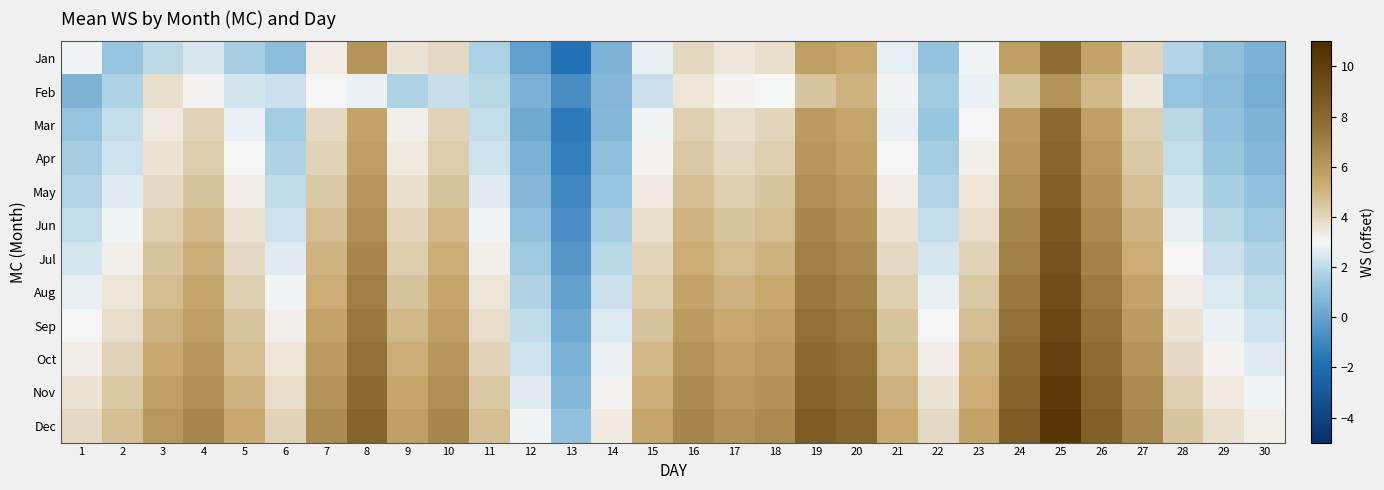

Reading left to right, list all the values displayed in this chart.

Jan: 1=2.9	2=1.2	3=1.9	4=2.5	5=1.6	6=1.0	7=3.3	8=6.2	9=3.6	10=3.9	11=1.6	12=-0.2	13=-1.8	14=0.6	15=2.7	16=3.9	17=3.5	18=3.7	19=5.8	20=5.4	21=2.6	22=1.1	23=2.9	24=5.8	25=7.7	26=5.6	27=4.0	28=1.8	29=1.0	30=0.5
Feb: 1=0.6	2=1.7	3=3.7	4=3.1	5=2.4	6=2.2	7=3.0	8=2.8	9=1.7	10=2.1	11=1.9	12=0.5	13=-0.8	14=0.7	15=2.2	16=3.6	17=3.1	18=3.0	19=4.6	20=5.1	21=2.9	22=1.5	23=2.8	24=4.6	25=6.2	26=4.9	27=3.5	28=1.2	29=0.9	30=0.3
Mar: 1=1.2	2=2.1	3=3.4	4=4.1	5=2.8	6=1.5	7=3.9	8=5.6	9=3.2	10=4.1	11=2.1	12=0.3	13=-1.5	14=0.8	15=2.9	16=4.2	17=3.7	18=4.0	19=5.9	20=5.5	21=2.8	22=1.3	23=3.0	24=5.9	25=7.9	26=5.8	27=4.2	28=1.9	29=1.1	30=0.6
Apr: 1=1.5	2=2.3	3=3.6	4=4.3	5=3.0	6=1.7	7=4.1	8=5.8	9=3.4	10=4.3	11=2.3	12=0.5	13=-1.3	14=1.0	15=3.1	16=4.4	17=3.9	18=4.2	19=6.1	20=5.7	21=3.0	22=1.5	23=3.2	24=6.1	25=8.1	26=6.0	27=4.4	28=2.1	29=1.3	30=0.8
May: 1=1.8	2=2.6	3=3.9	4=4.6	5=3.3	6=2.0	7=4.4	8=6.1	9=3.7	10=4.6	11=2.6	12=0.8	13=-1.0	14=1.3	15=3.4	16=4.7	17=4.2	18=4.5	19=6.4	20=6.0	21=3.3	22=1.8	23=3.5	24=6.4	25=8.4	26=6.3	27=4.7	28=2.4	29=1.6	30=1.1
Jun: 1=2.1	2=2.9	3=4.2	4=4.9	5=3.6	6=2.3	7=4.7	8=6.4	9=4.0	10=4.9	11=2.9	12=1.1	13=-0.7	14=1.6	15=3.7	16=5.0	17=4.5	18=4.8	19=6.7	20=6.3	21=3.6	22=2.1	23=3.8	24=6.7	25=8.7	26=6.6	27=5.0	28=2.7	29=1.9	30=1.4
Jul: 1=2.4	2=3.2	3=4.5	4=5.2	5=3.9	6=2.6	7=5.0	8=6.7	9=4.3	10=5.2	11=3.2	12=1.4	13=-0.4	14=1.9	15=4.0	16=5.3	17=4.8	18=5.1	19=7.0	20=6.6	21=3.9	22=2.4	23=4.1	24=7.0	25=9.0	26=6.9	27=5.3	28=3.0	29=2.2	30=1.7
Aug: 1=2.7	2=3.5	3=4.8	4=5.5	5=4.2	6=2.9	7=5.3	8=7.0	9=4.6	10=5.5	11=3.5	12=1.7	13=-0.1	14=2.2	15=4.3	16=5.6	17=5.1	18=5.4	19=7.3	20=6.9	21=4.2	22=2.7	23=4.4	24=7.3	25=9.3	26=7.2	27=5.6	28=3.3	29=2.5	30=2.0
Sep: 1=3.0	2=3.8	3=5.1	4=5.8	5=4.5	6=3.2	7=5.6	8=7.3	9=4.9	10=5.8	11=3.8	12=2.0	13=0.2	14=2.5	15=4.6	16=5.9	17=5.4	18=5.7	19=7.6	20=7.2	21=4.5	22=3.0	23=4.7	24=7.6	25=9.6	26=7.5	27=5.9	28=3.6	29=2.8	30=2.3
Oct: 1=3.3	2=4.1	3=5.4	4=6.1	5=4.8	6=3.5	7=5.9	8=7.6	9=5.2	10=6.1	11=4.1	12=2.3	13=0.5	14=2.8	15=4.9	16=6.2	17=5.7	18=6.0	19=7.9	20=7.5	21=4.8	22=3.3	23=5.0	24=7.9	25=9.9	26=7.8	27=6.2	28=3.9	29=3.1	30=2.6
Nov: 1=3.6	2=4.4	3=5.7	4=6.4	5=5.1	6=3.8	7=6.2	8=7.9	9=5.5	10=6.4	11=4.4	12=2.6	13=0.8	14=3.1	15=5.2	16=6.5	17=6.0	18=6.3	19=8.2	20=7.8	21=5.1	22=3.6	23=5.3	24=8.2	25=10.2	26=8.1	27=6.5	28=4.2	29=3.4	30=2.9
Dec: 1=3.9	2=4.7	3=6.0	4=6.7	5=5.4	6=4.1	7=6.5	8=8.2	9=5.8	10=6.7	11=4.7	12=2.9	13=1.1	14=3.4	15=5.5	16=6.8	17=6.3	18=6.6	19=8.5	20=8.1	21=5.4	22=3.9	23=5.6	24=8.5	25=10.5	26=8.4	27=6.8	28=4.5	29=3.7	30=3.2